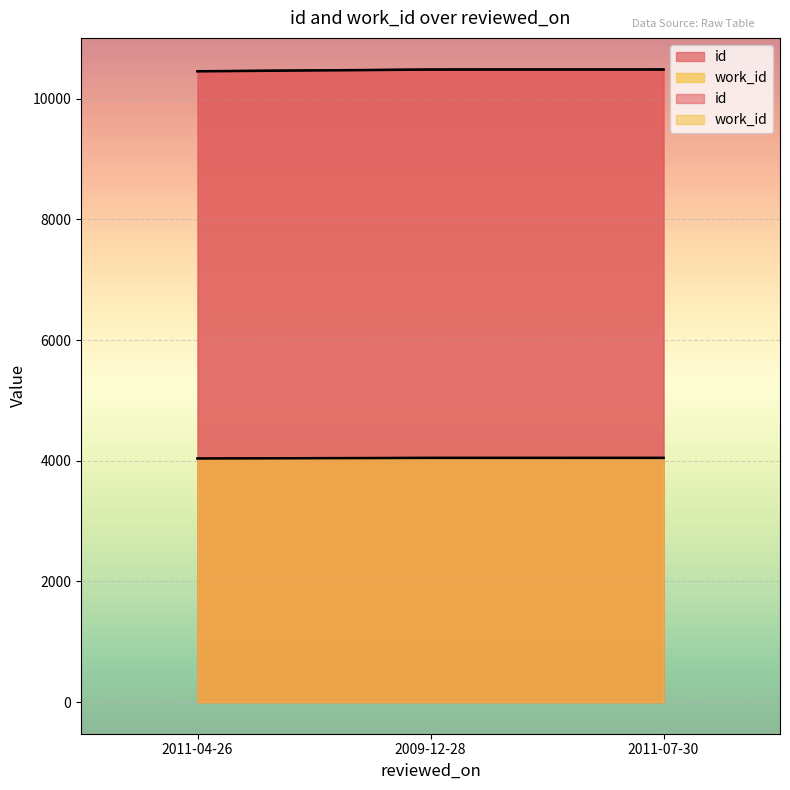

How many data points in id are less than 10482?

1